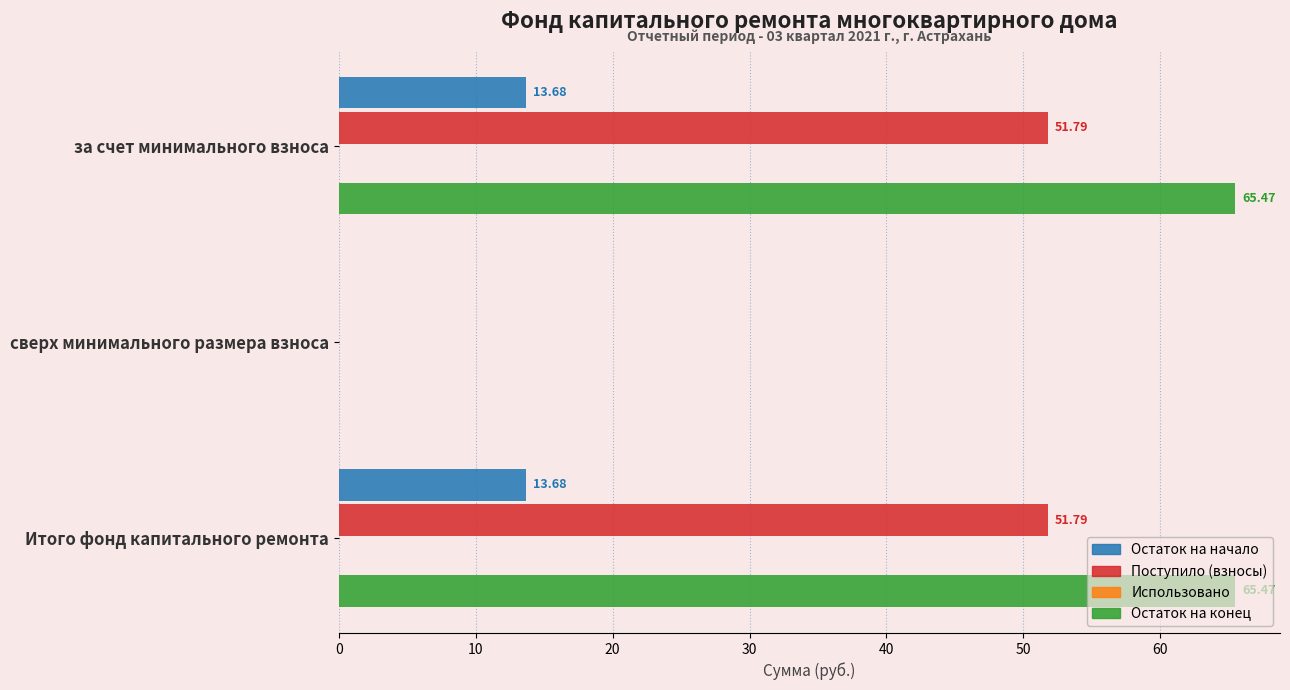

Where is Остаток на конец nearest to the value 32?

сверх минимального размера взноса